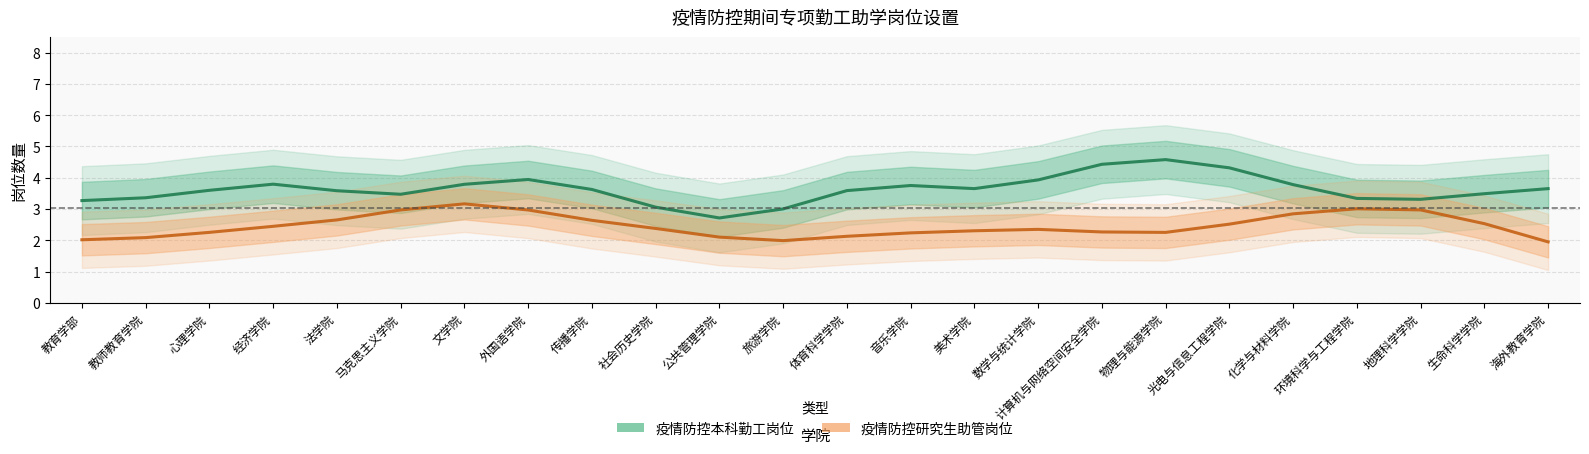

Count the number of data series in this chart.

2